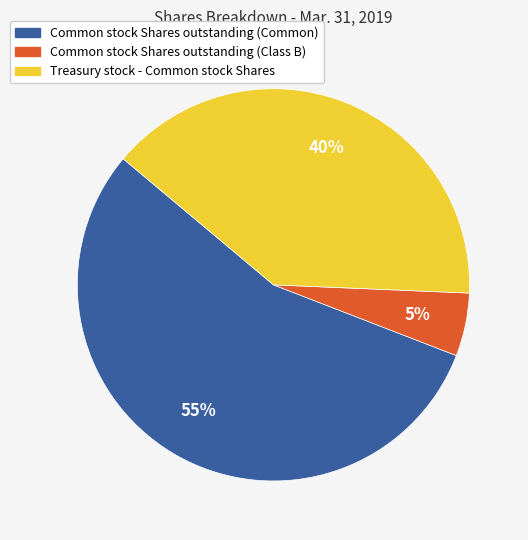

To the nearest percent, what is the average slice percentage?

33%